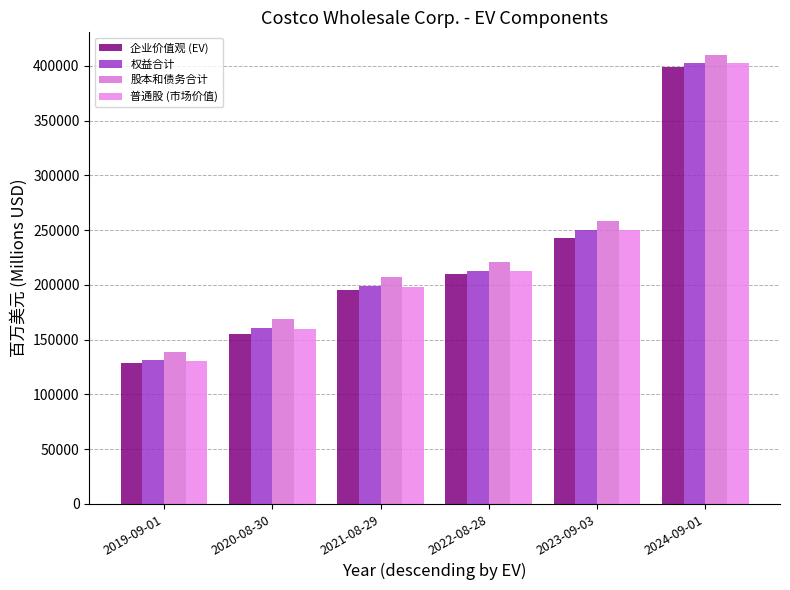

Reading left to right, extract all data points from this chart.

企业价值观 (EV): 2019-09-01=128983	2020-08-30=155588	2021-08-29=195411	2022-08-28=209733	2023-09-03=243035	2024-09-01=399049
权益合计: 2019-09-01=131183	2020-08-30=160596	2021-08-29=199043	2022-08-28=212597	2023-09-03=250379	2024-09-01=402798
股本和债务合计: 2019-09-01=138427	2020-08-30=168893	2021-08-29=207586	2022-08-28=220782	2023-09-03=258269	2024-09-01=410193
普通股 (市场价值): 2019-09-01=130842	2020-08-30=160175	2021-08-29=198529	2022-08-28=212592	2023-09-03=250379	2024-09-01=402798